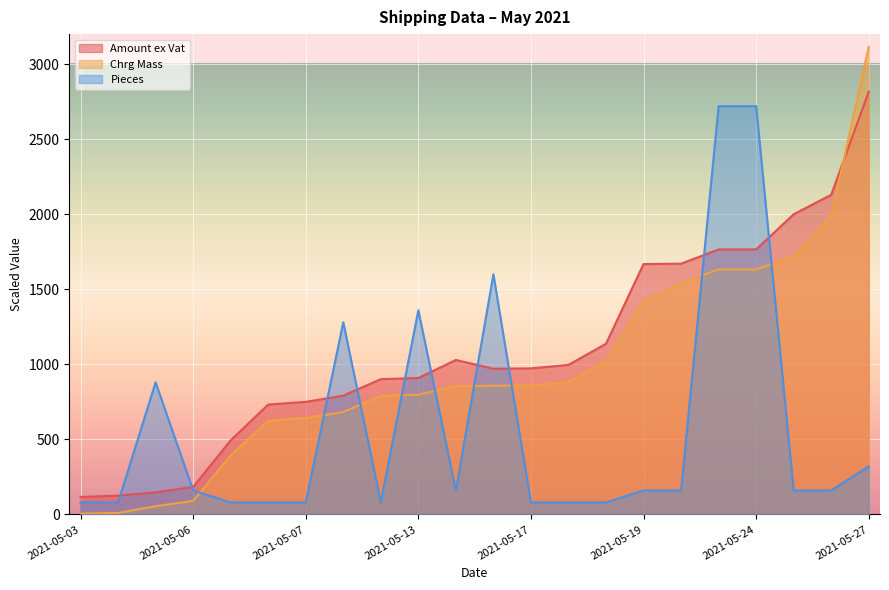

True or false: Chrg Mass and Pieces cross at least once.

True